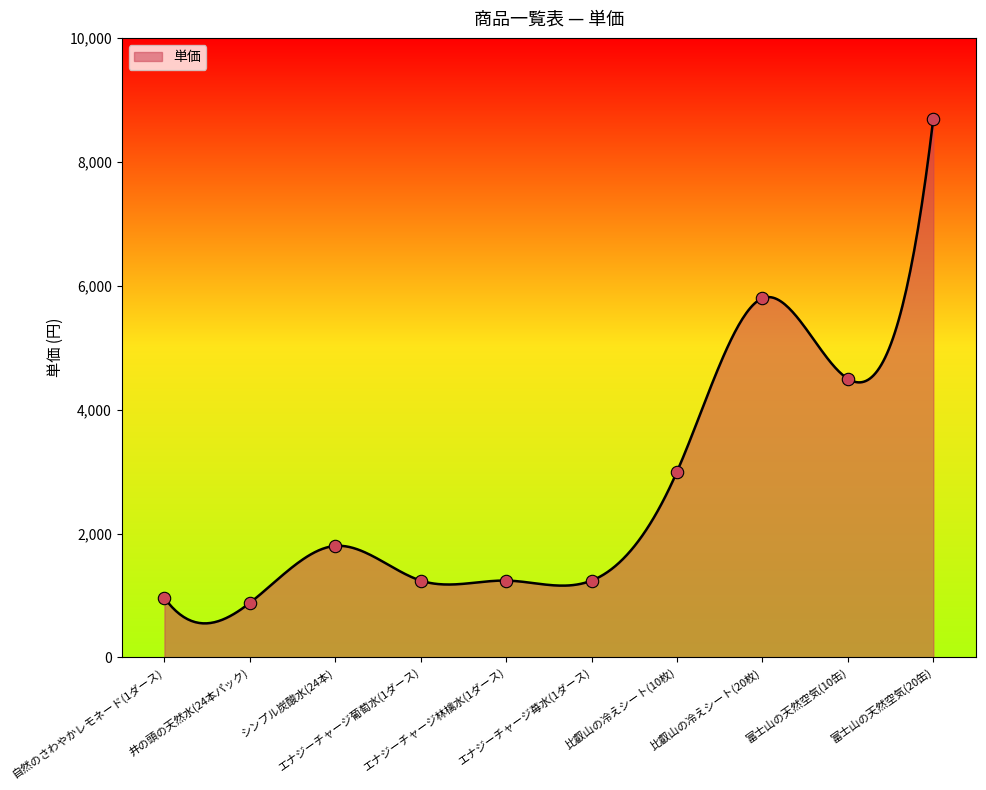

Which has a higher value, エナジーチャージ苺水(1ダース) or エナジーチャージ林檎水(1ダース)?

エナジーチャージ苺水(1ダース)